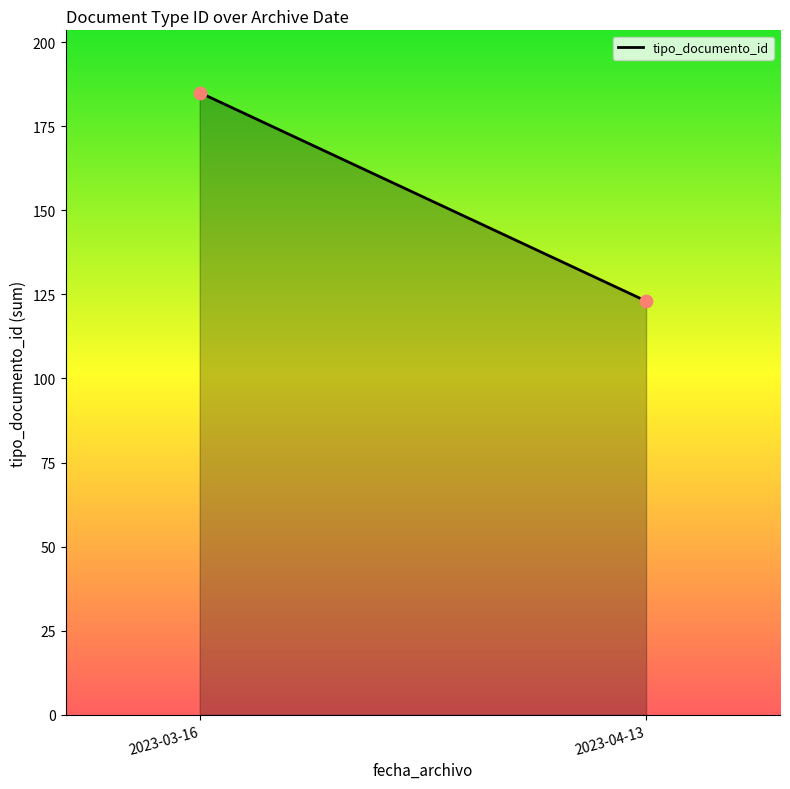

What is the average Y value?

154